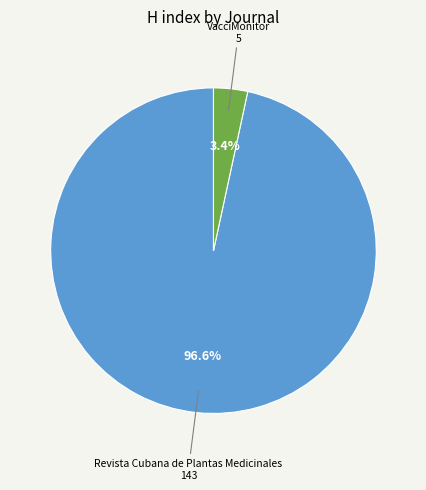

Count the number of slices in the pie.

2